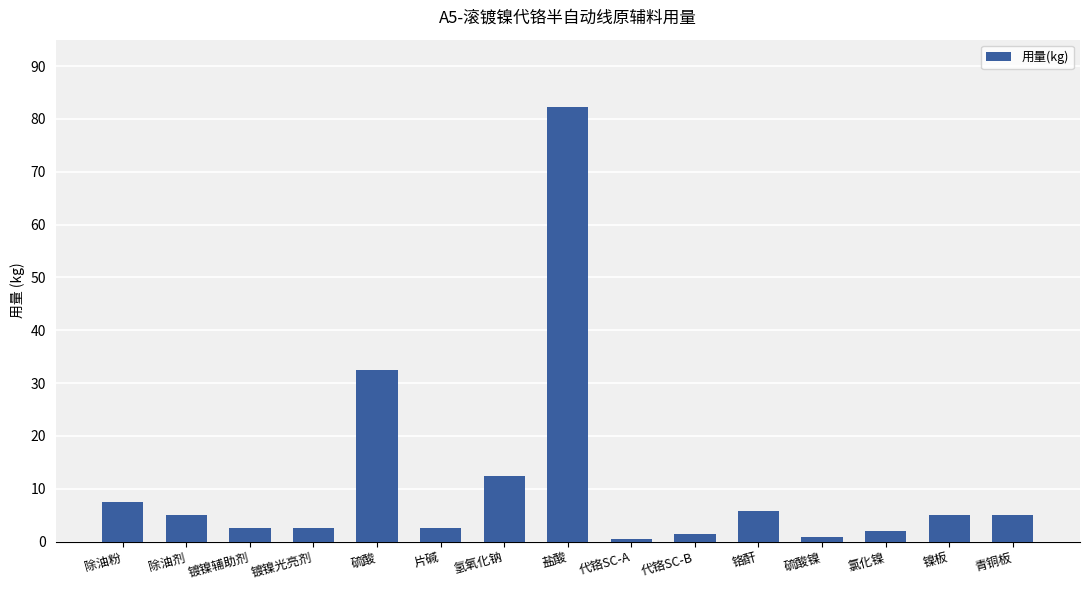

What is the minimum value shown in the chart?

0.5